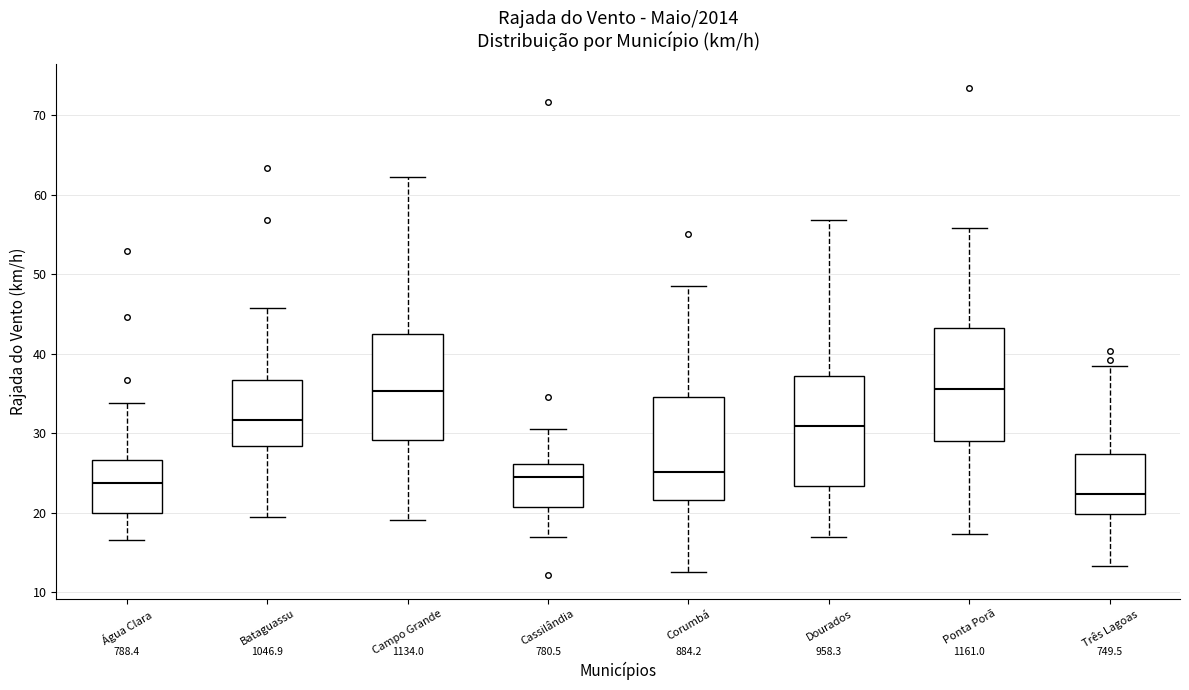

Reading left to right, transcribe this box plot: for each box, give where its median line is, the range the box spans, and where its two whiskers end, as read against the y-axis. The values are not printed on the chart, so give them approximately, as read against the axis.

Água Clara: median 24, box 20 to 27, whiskers 17 to 34
Bataguassu: median 32, box 28 to 37, whiskers 19 to 46
Campo Grande: median 35, box 29 to 42, whiskers 19 to 62
Cassilândia: median 24, box 21 to 26, whiskers 17 to 31
Corumbá: median 25, box 22 to 35, whiskers 13 to 49
Dourados: median 31, box 23 to 37, whiskers 17 to 57
Ponta Porã: median 36, box 29 to 43, whiskers 17 to 56
Três Lagoas: median 22, box 20 to 27, whiskers 13 to 39